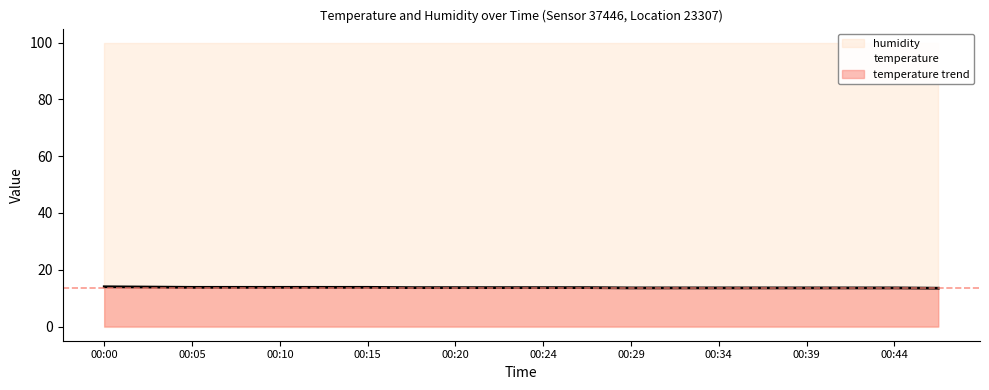

Reading left to right, transcribe all the data shown in this chart.

14.0	13.9	13.8	13.8	13.8	13.8	13.8	13.7	13.7	13.7	13.7	13.7	13.6	13.6	13.6	13.6	13.6	13.6	13.6	13.5